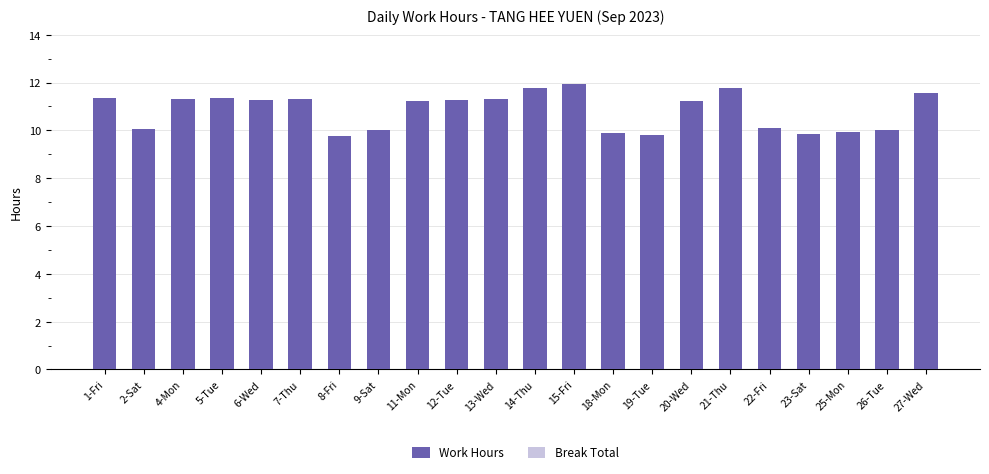

What position from the right is 20-Wed?

7